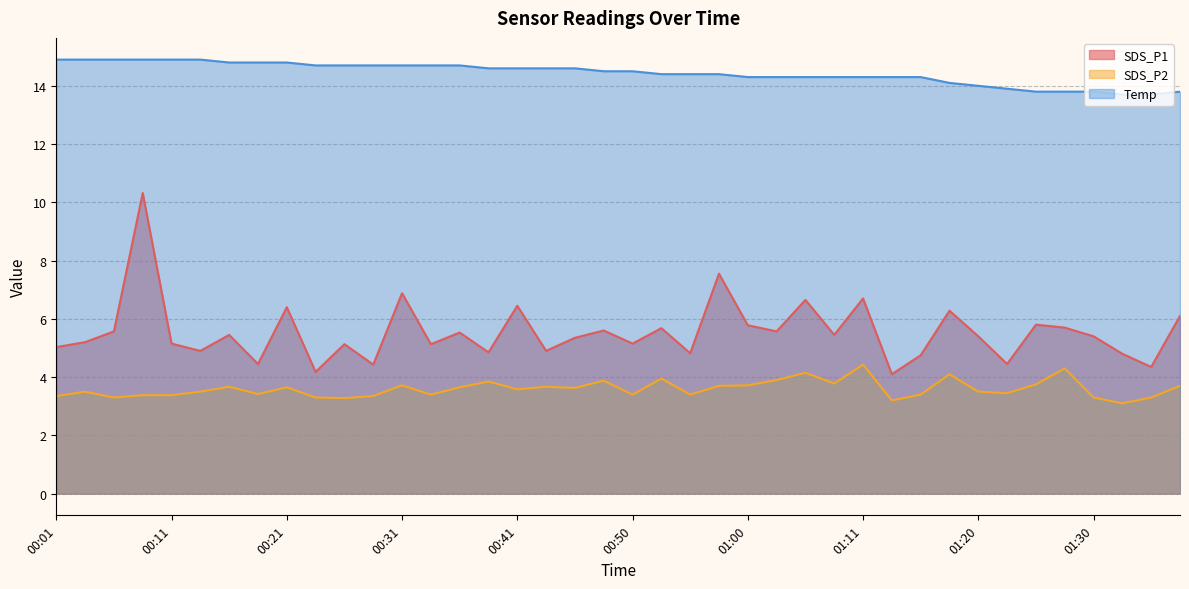

What is the sum of all SDS_P1 values?

221.4